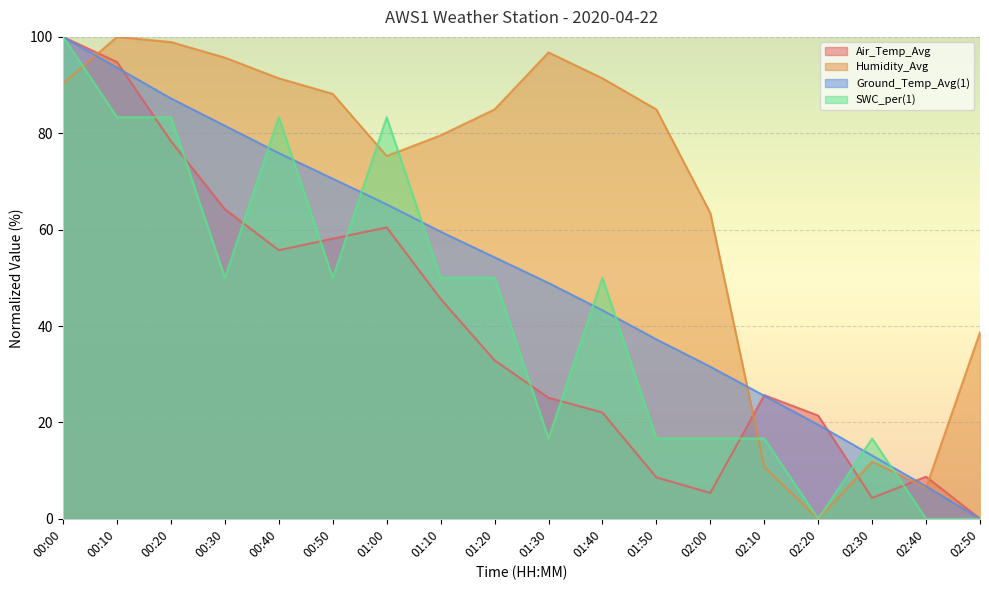

What position from the left is 01:30?

10